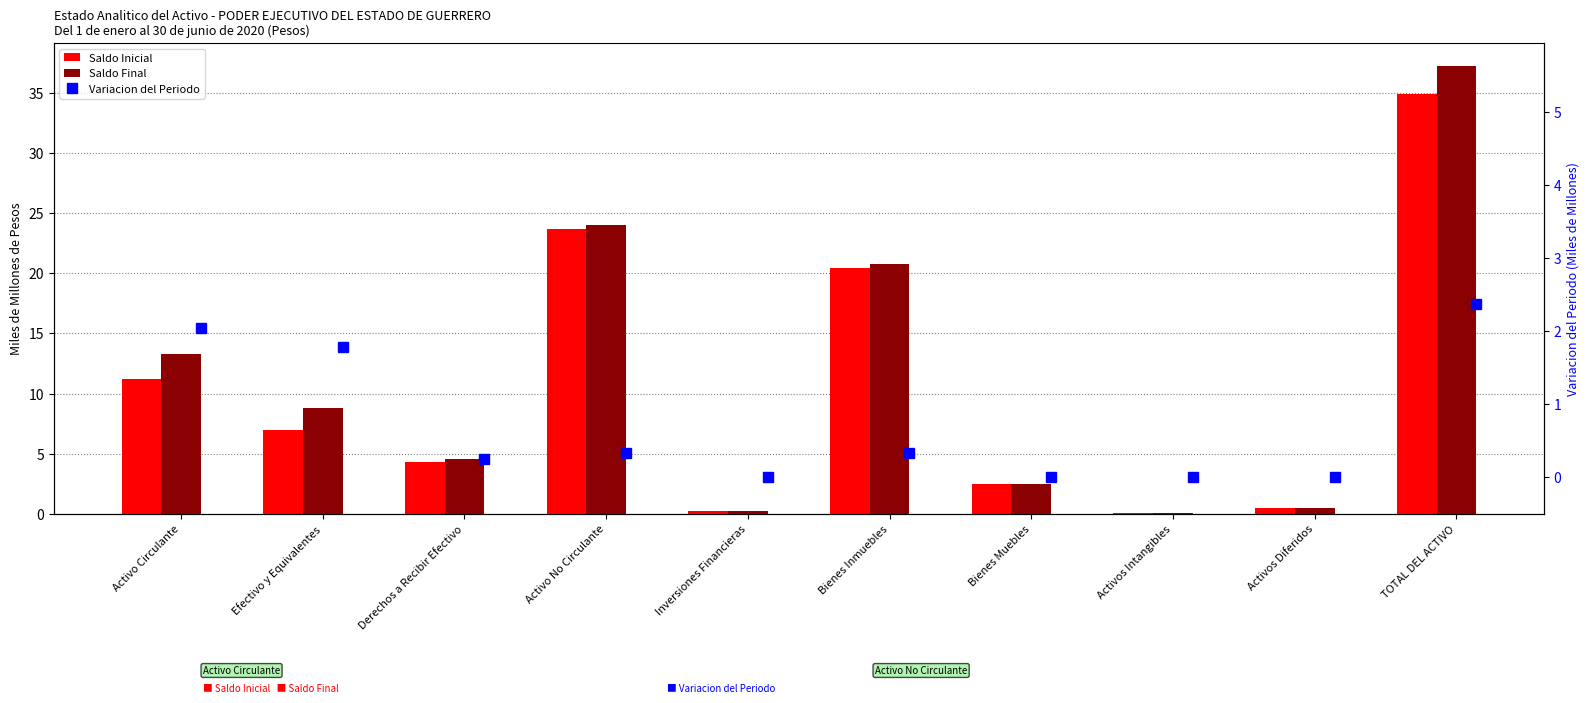

What is the average value of the Saldo Final series?

11.2